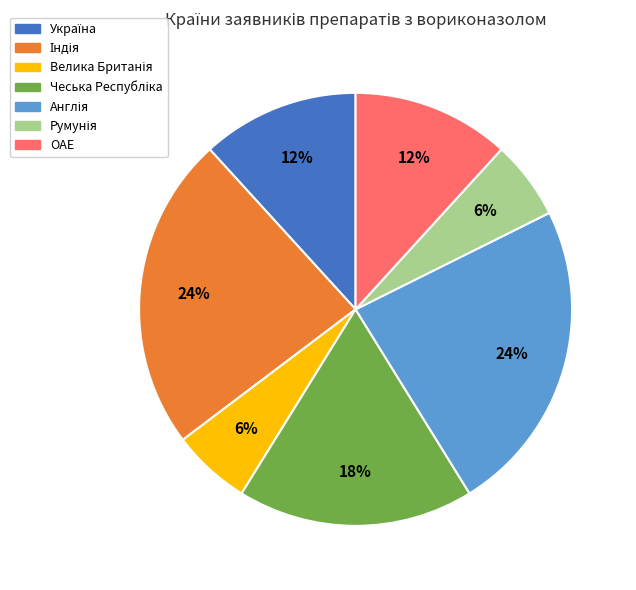

To the nearest percent, what is the difference between the largest and smallest slice percentages?

18%